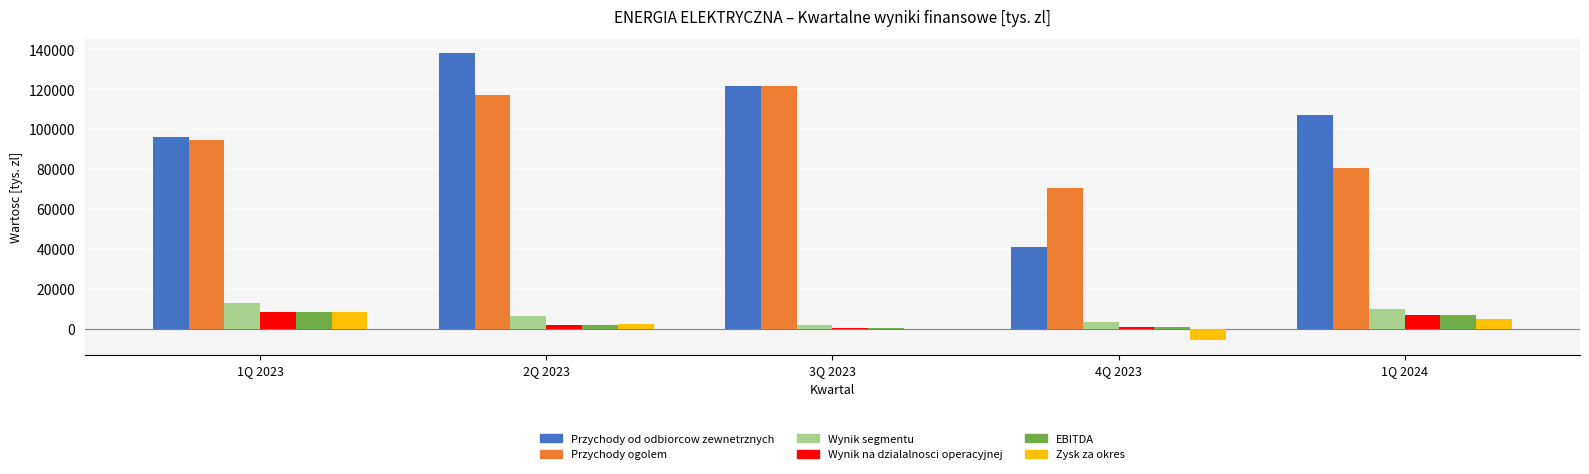

How many distinct data groups are displayed?

6